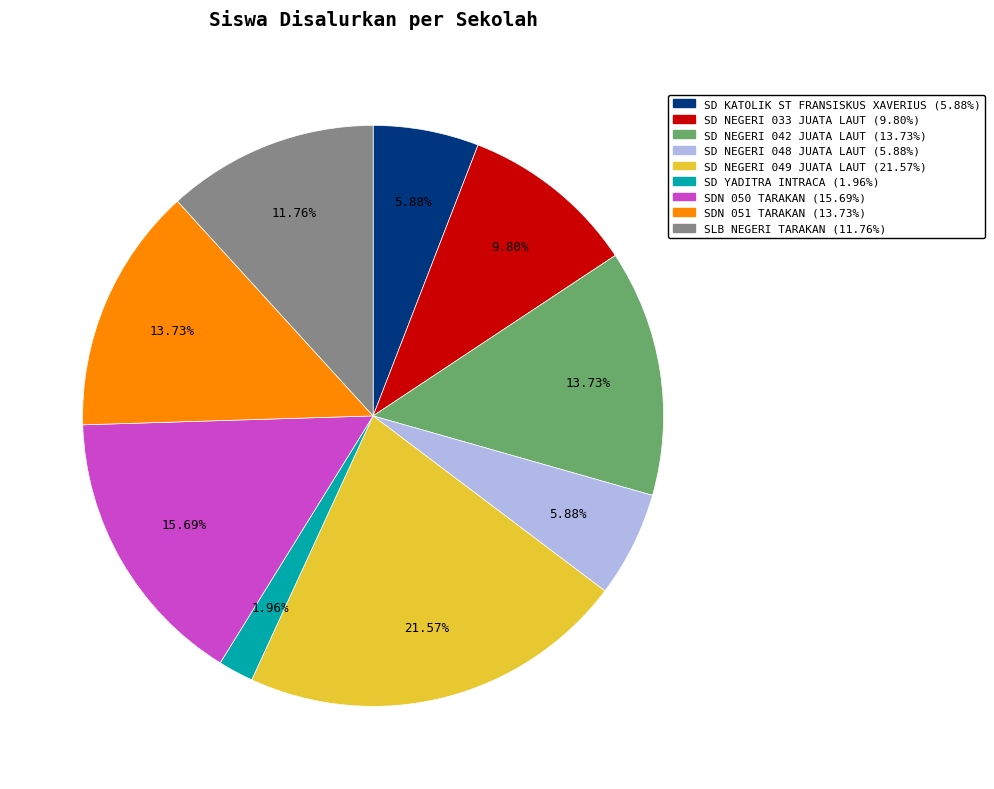

Which has a higher value, SD NEGERI 033 JUATA LAUT or SDN 050 TARAKAN?

SDN 050 TARAKAN